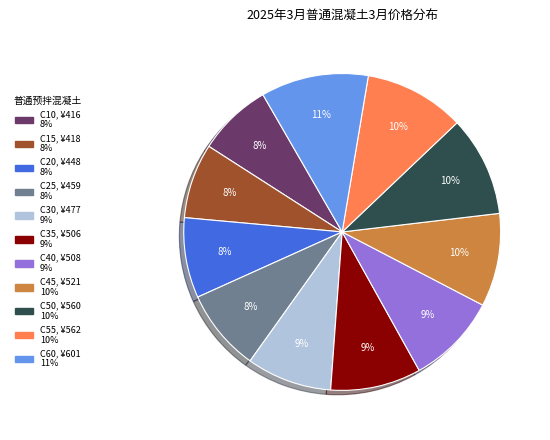

To the nearest percent, what is the difference between the largest and smallest slice percentages?

3%